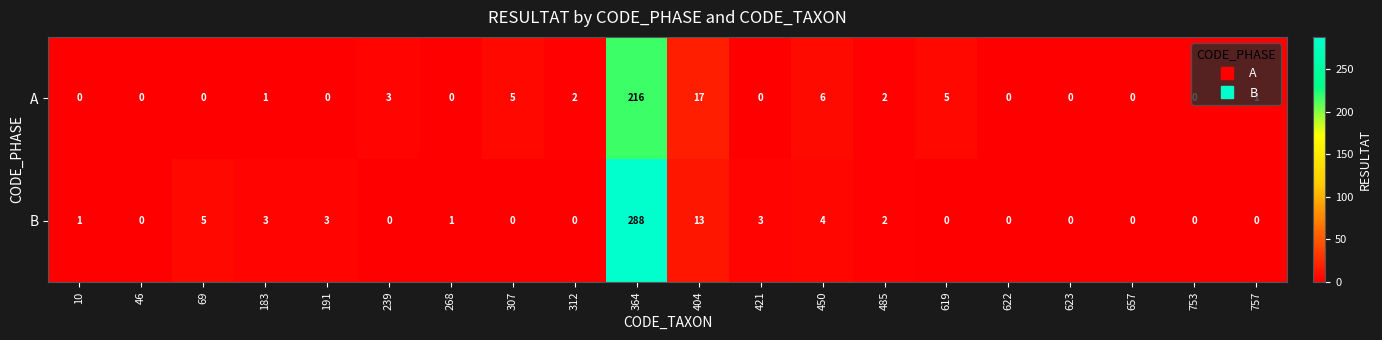

Rank the series by their maximum value, from highest to lowest.

B, A